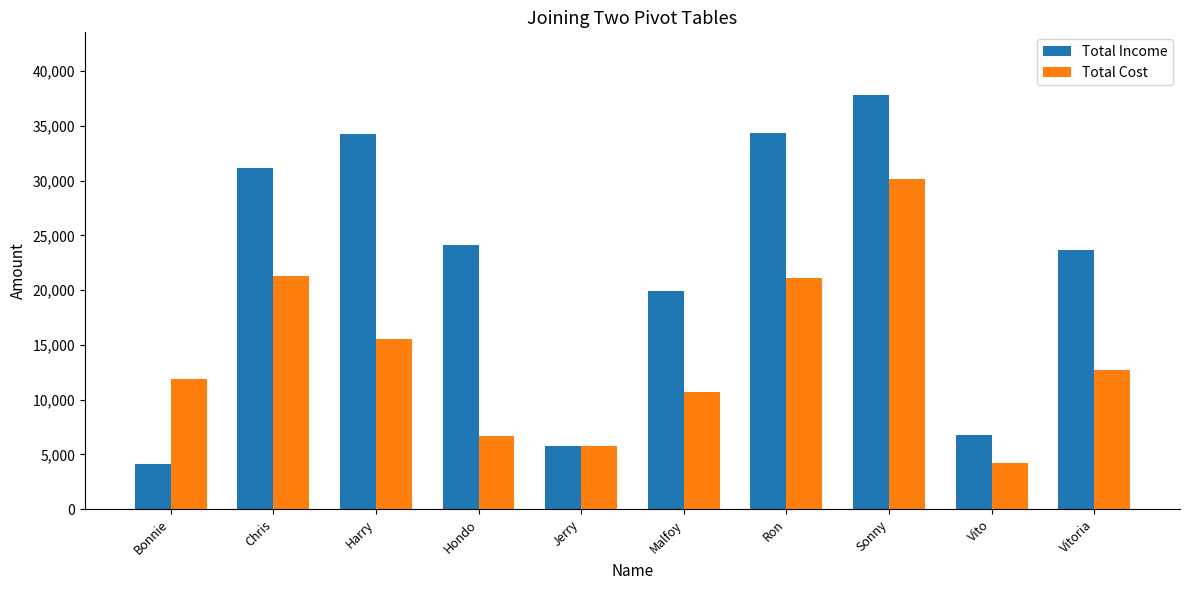

What are all the series names shown in the legend?

Total Income, Total Cost